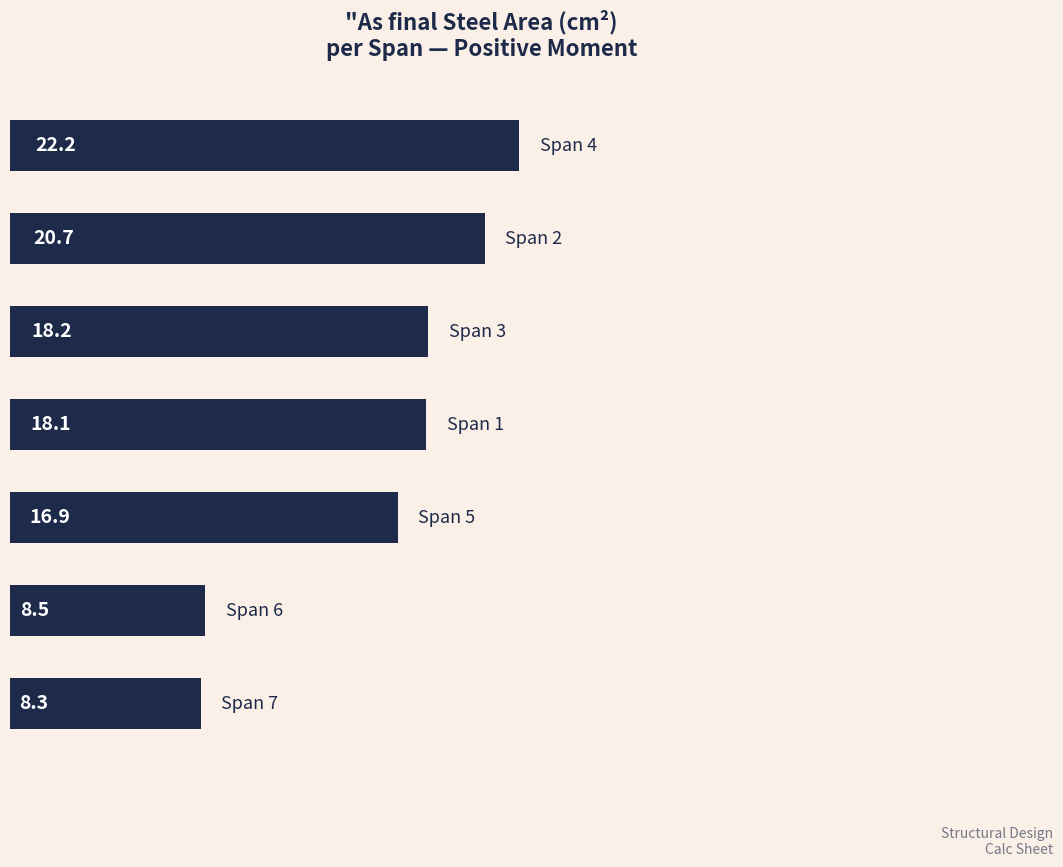

What is the difference between the second highest and minimum values?

12.3